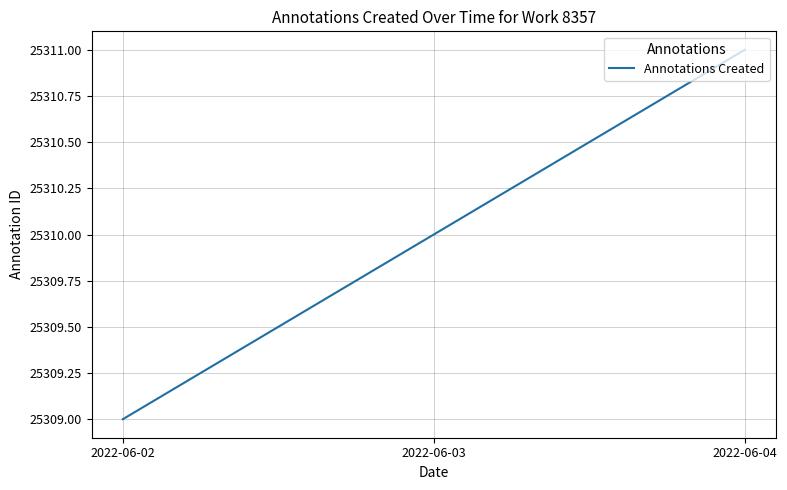

At which category does the chart reach its minimum across all series?

2022-06-02